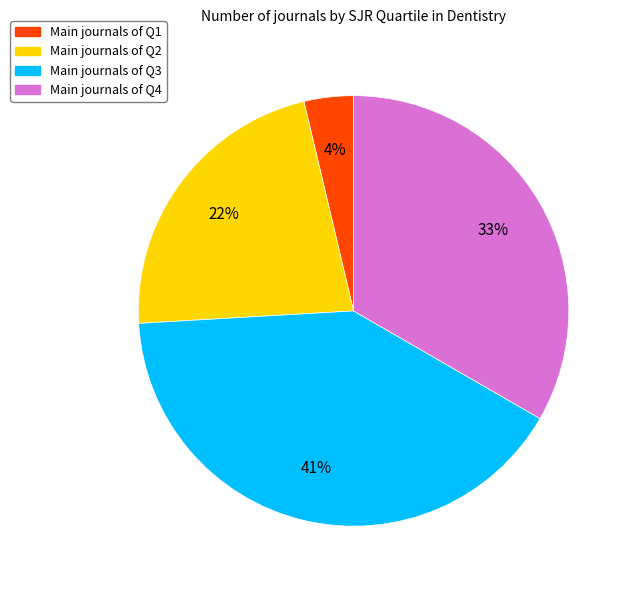

How many segments does this pie chart have?

4